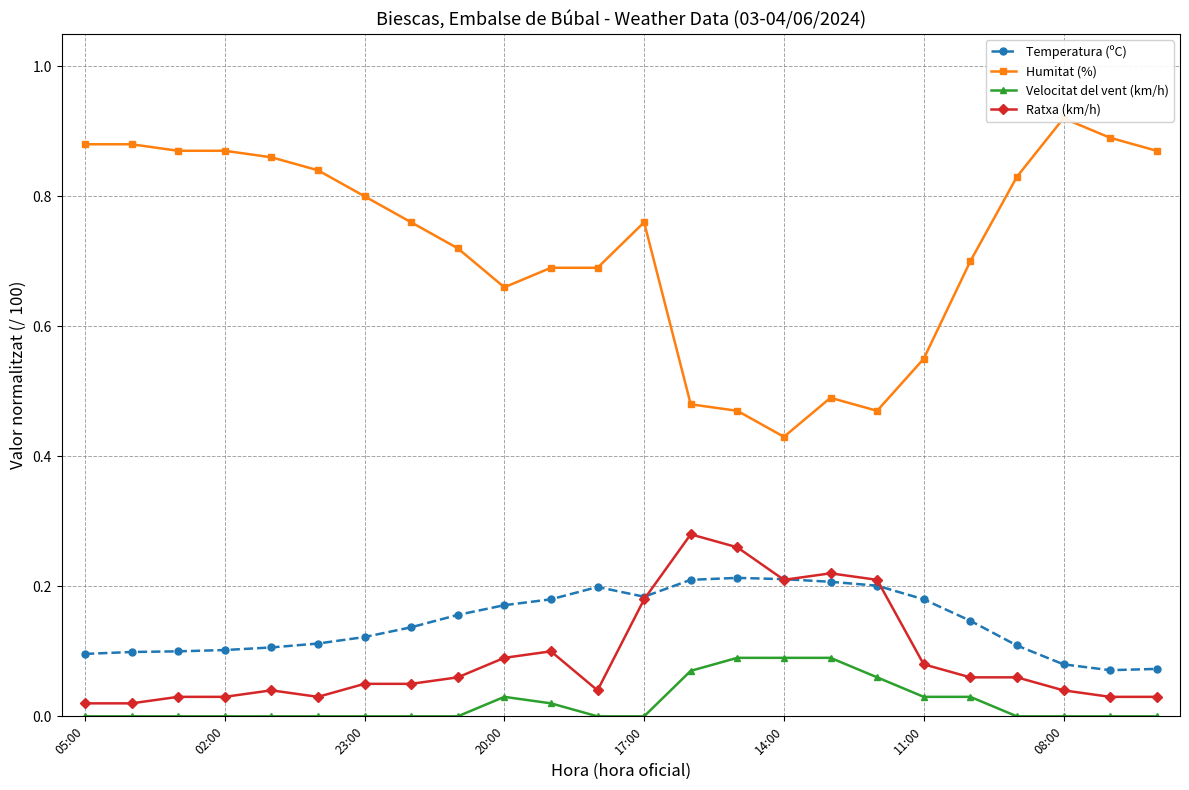

True or false: Velocitat del vent (km/h) has more than 0 points higher than both neighbors.

True